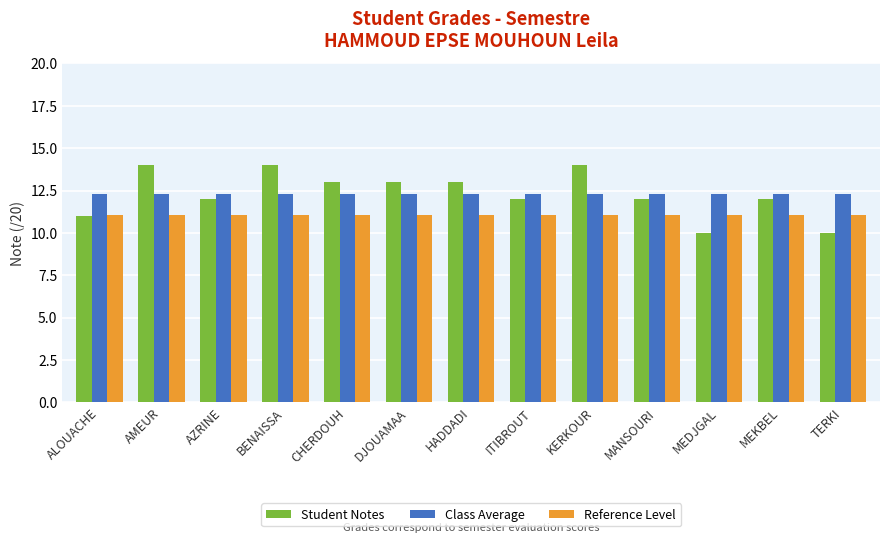

Which series has the widest spread of values?

Student Notes